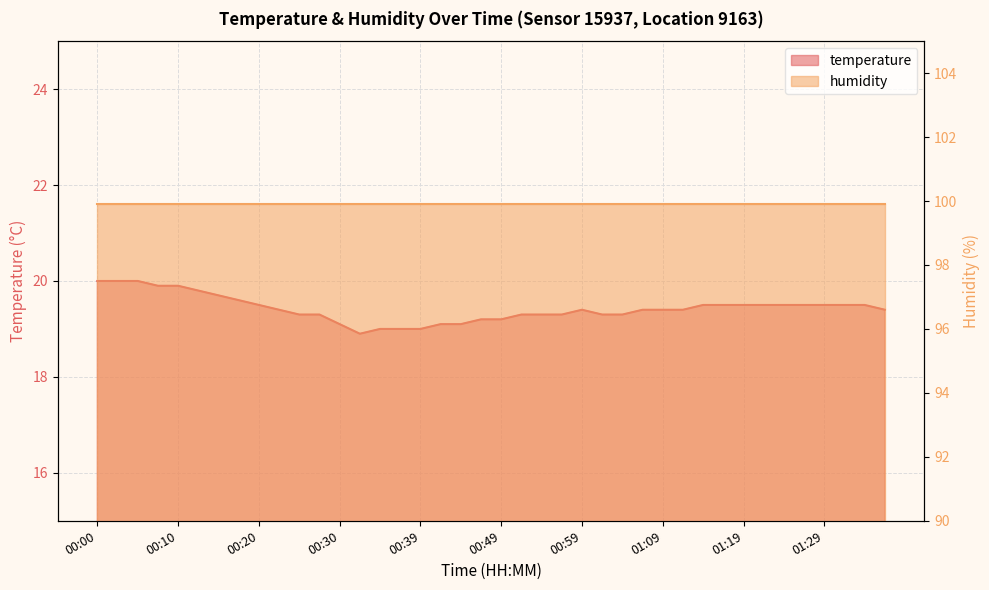

Reading right to left, transcribe all the data shown in this chart.

19.4	19.5	19.5	19.5	19.5	19.5	19.5	19.5	19.5	19.5	19.4	19.4	19.4	19.3	19.3	19.4	19.3	19.3	19.3	19.2	19.2	19.1	19.1	19.0	19.0	19.0	18.9	19.1	19.3	19.3	19.4	19.5	19.6	19.7	19.8	19.9	19.9	20.0	20.0	20.0